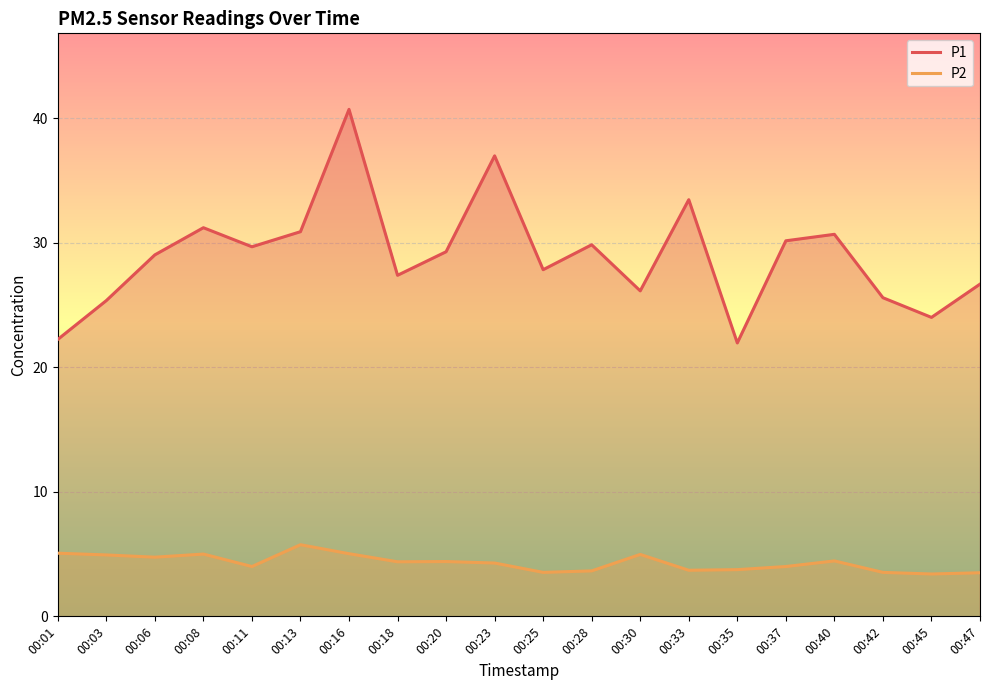

Reading left to right, what are all the values shown in this chart?

P1: 00:01=22.2	00:03=25.4	00:06=29.0	00:08=31.2	00:11=29.7	00:13=30.9	00:16=40.7	00:18=27.4	00:20=29.3	00:23=37.0	00:25=27.8	00:28=29.8	00:30=26.1	00:33=33.5	00:35=21.9	00:37=30.1	00:40=30.7	00:42=25.6	00:45=24.0	00:47=26.7
P2: 00:01=5.1	00:03=4.9	00:06=4.8	00:08=5.0	00:11=4.0	00:13=5.8	00:16=5.0	00:18=4.4	00:20=4.4	00:23=4.3	00:25=3.5	00:28=3.6	00:30=5.0	00:33=3.7	00:35=3.8	00:37=4.0	00:40=4.5	00:42=3.5	00:45=3.4	00:47=3.5